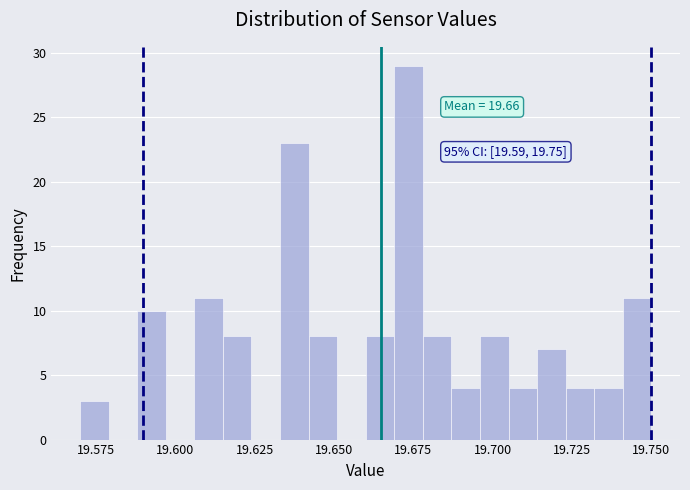

Read against the x-axis, roughly where is the centre of the tallest bar?

19.675